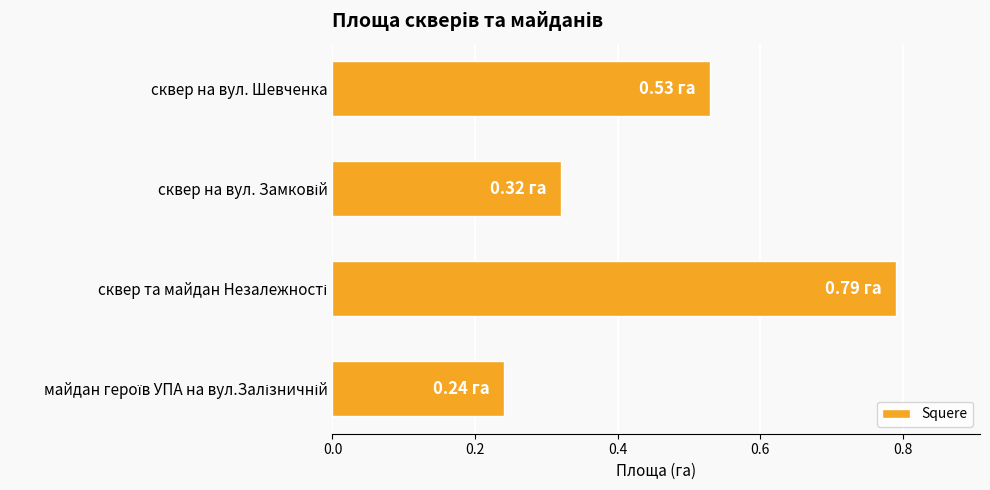

What is the sum of all values?

1.9